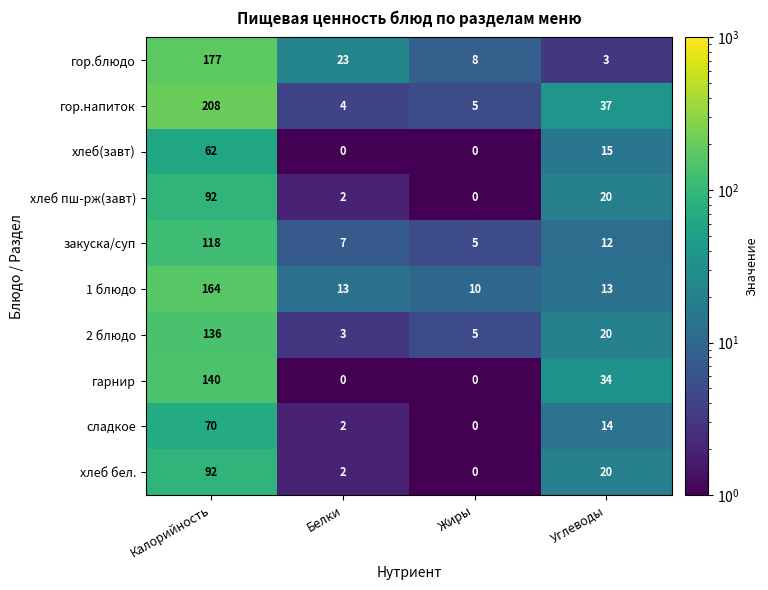

The value of закуска/суп at Жиры is 5. True or false?

True